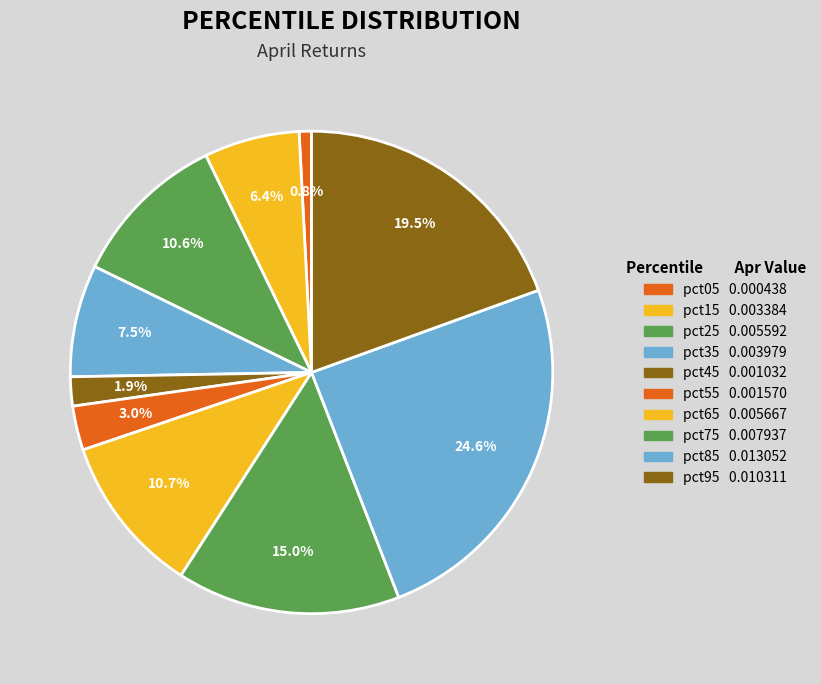

Which category has the smallest portion of the pie?

pct05